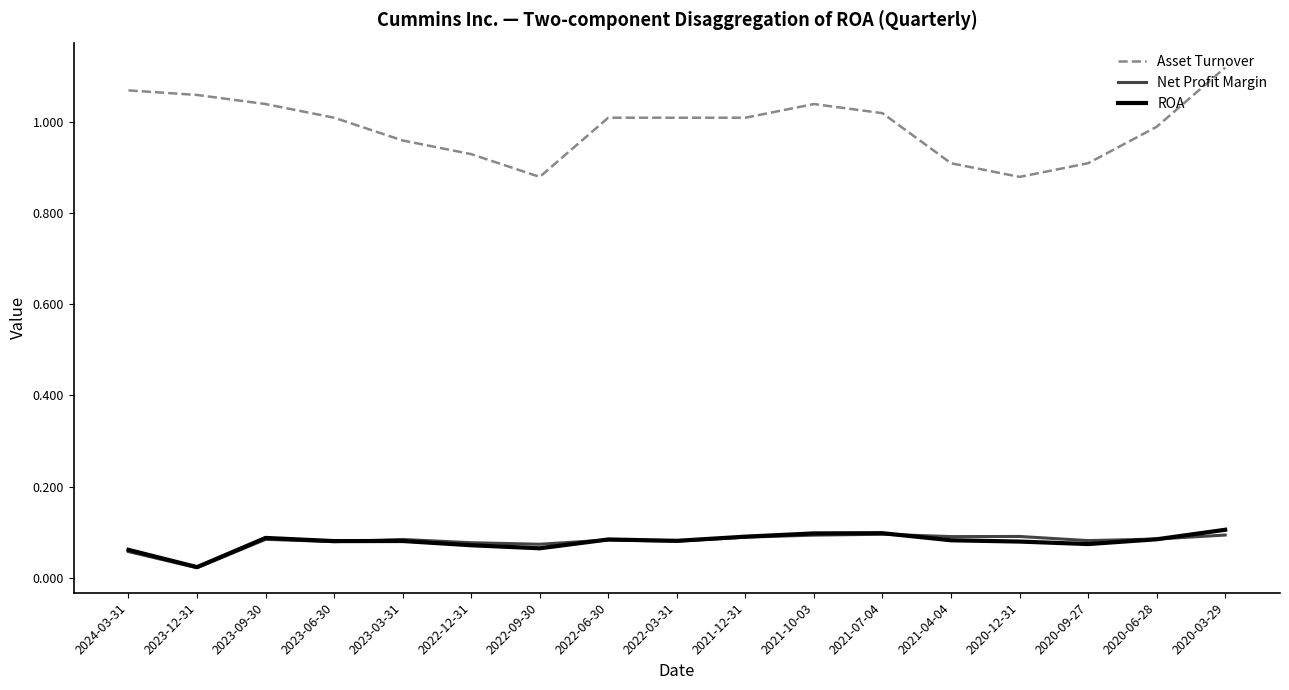

How many lines are shown in the chart?

3